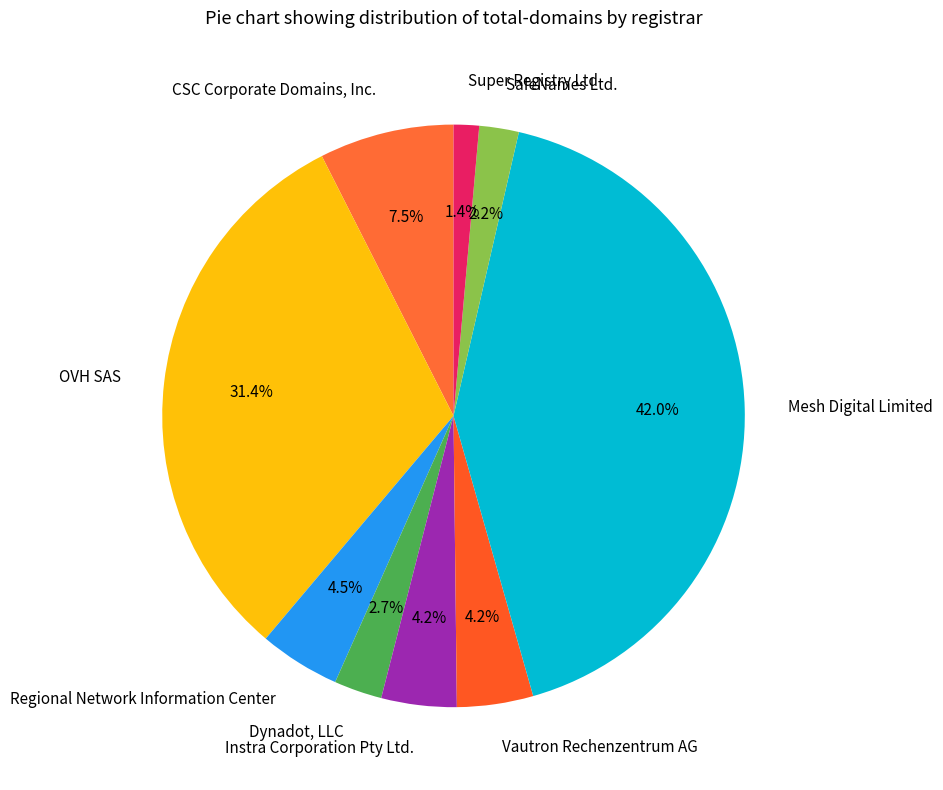

Between SafeNames Ltd. and OVH SAS, which is larger?

OVH SAS